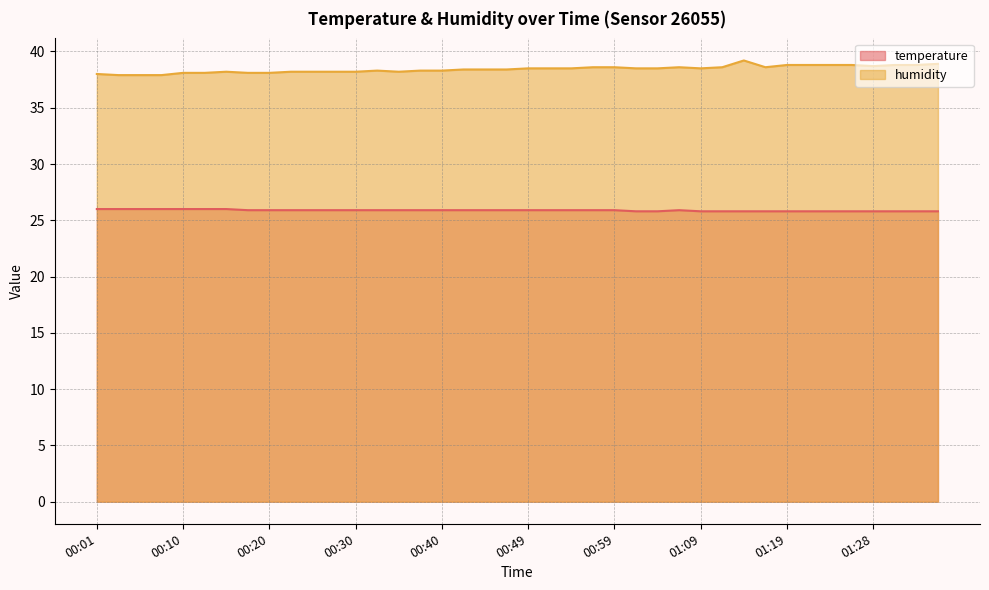

At which category does the chart reach its peak across all series?

01:14